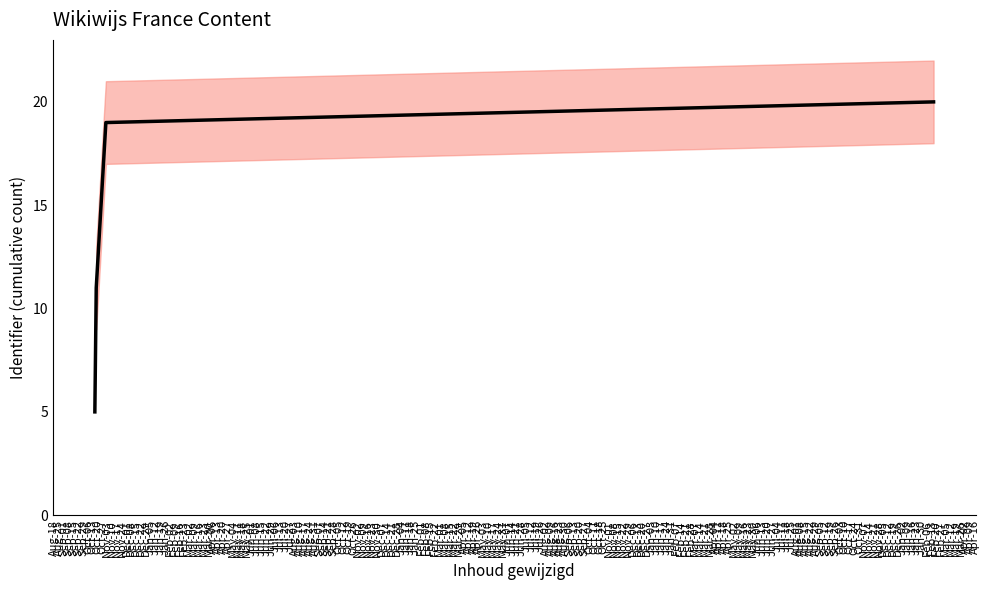

True or false: the data has more than 2 interior local peaks.

False